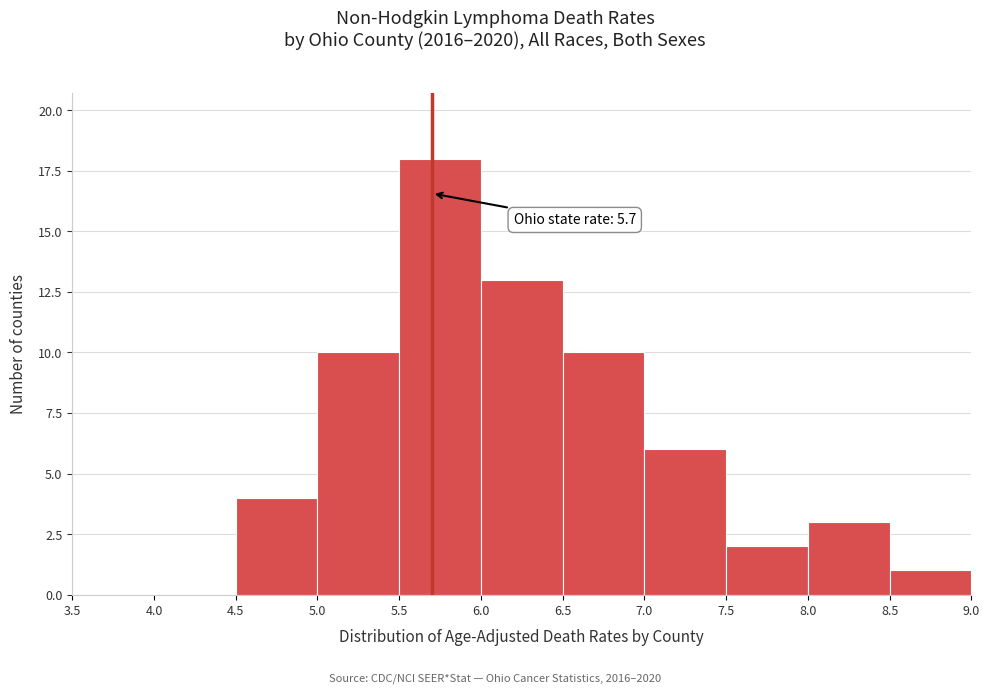

Which range on the x-axis has the tallest bar?

5.5 to 6.0